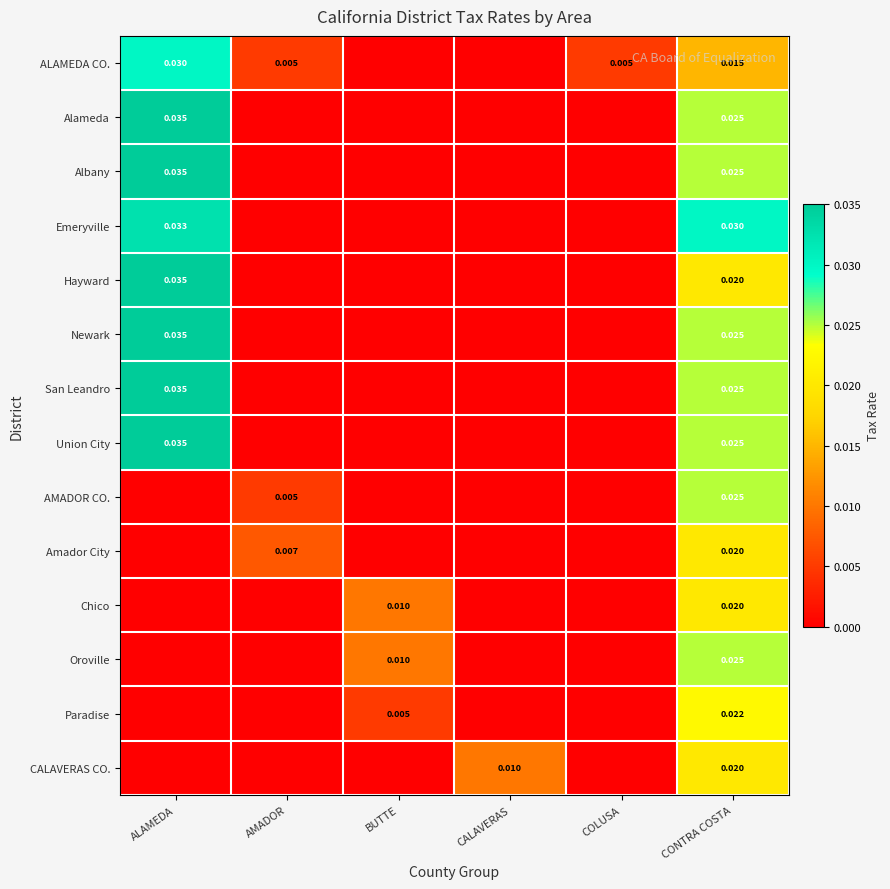

Is it true that ALAMEDA CO. equals 0.0 at AMADOR?

False